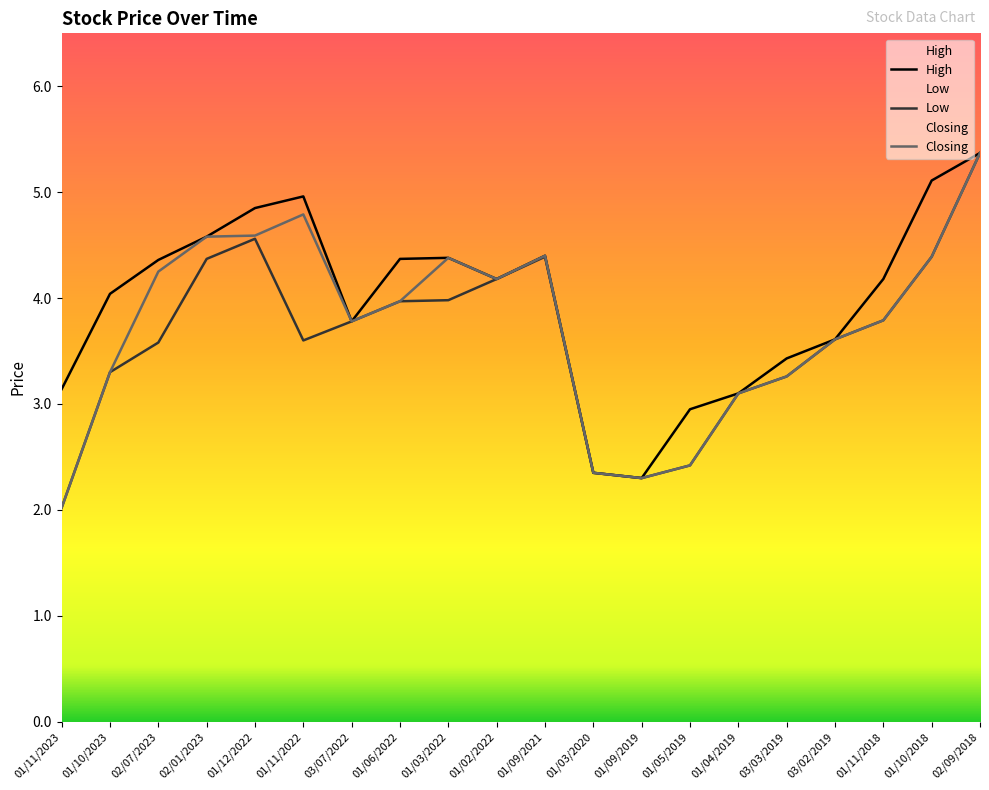

What is the minimum value shown in the chart?

2.0